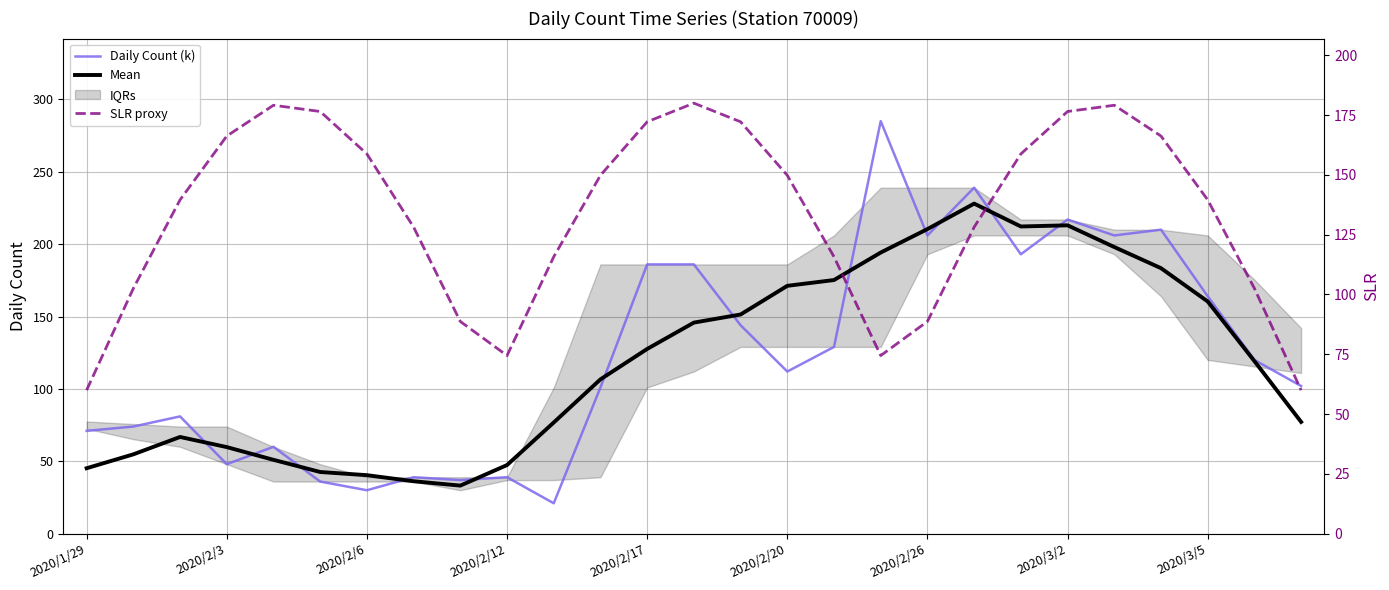

What is the sum of all Mean values?

3228.0